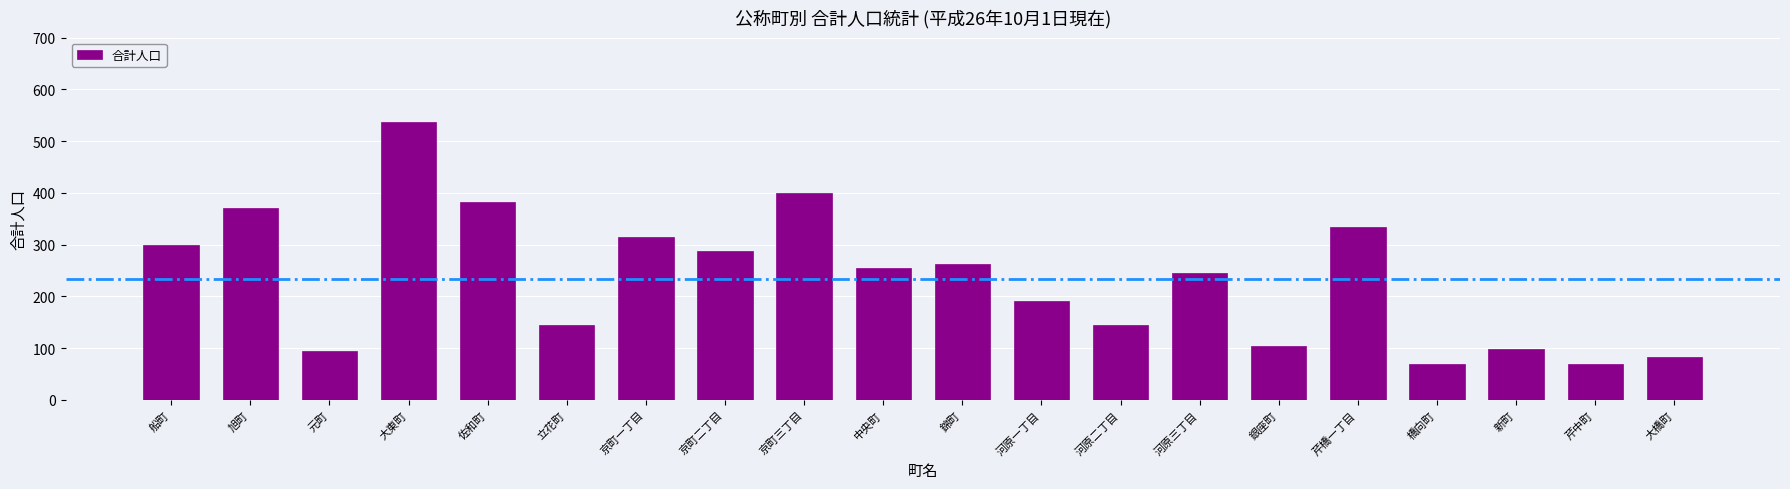

At which label does the data first exceed 254?

船町